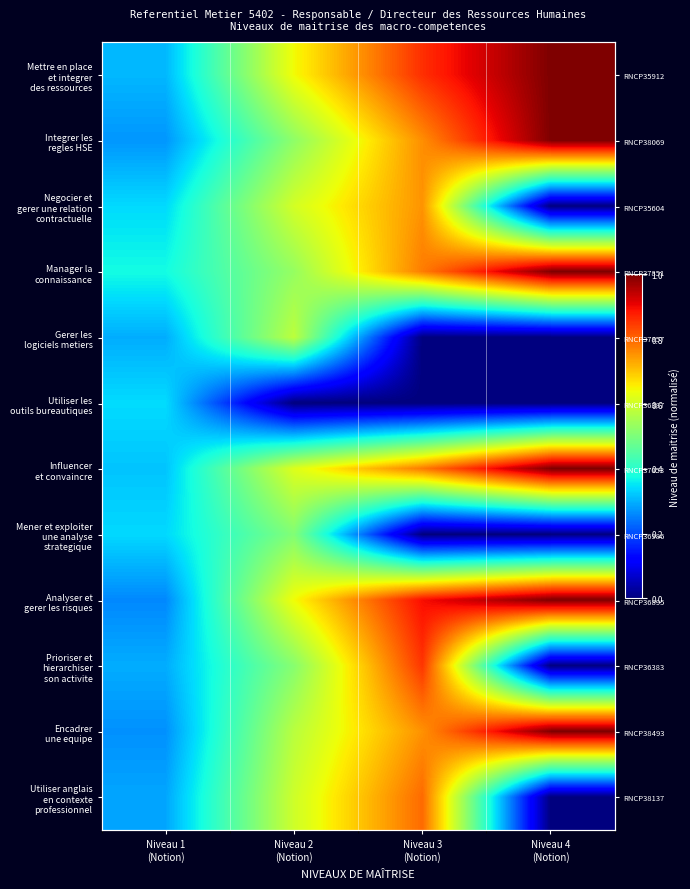

Between Niveau 1
(Notion) and Niveau 3
(Notion), which is larger?

Niveau 3
(Notion)